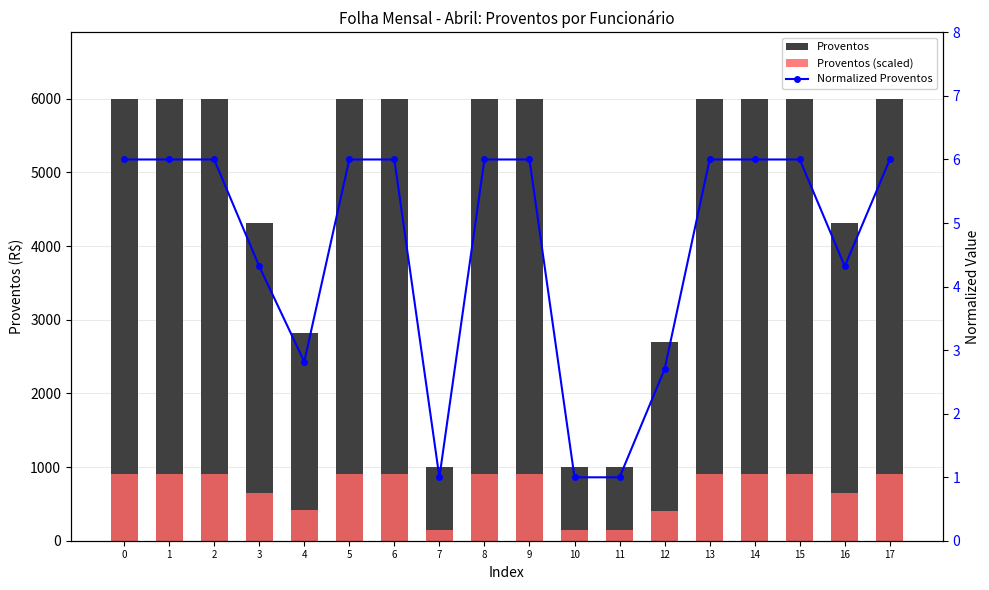

Rank the categories by Proventos (scaled) value from highest to lowest.

0, 1, 2, 5, 6, 8, 9, 13, 14, 15, 17, 3, 16, 4, 12, 7, 10, 11